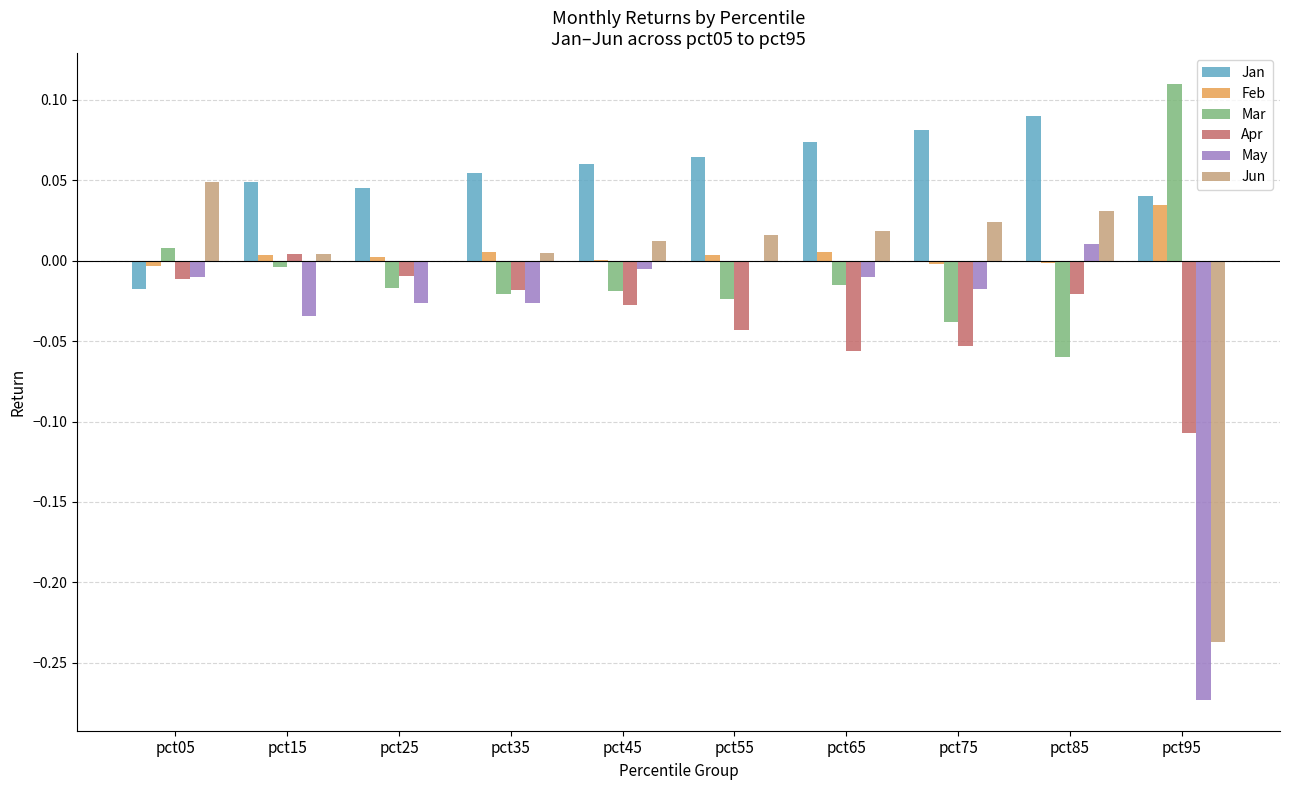

The Feb series shows 0.0 at pct15. True or false?

True